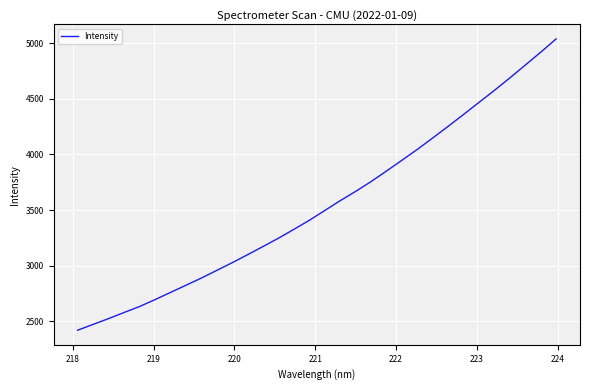

Count the number of categories in the chart.

32